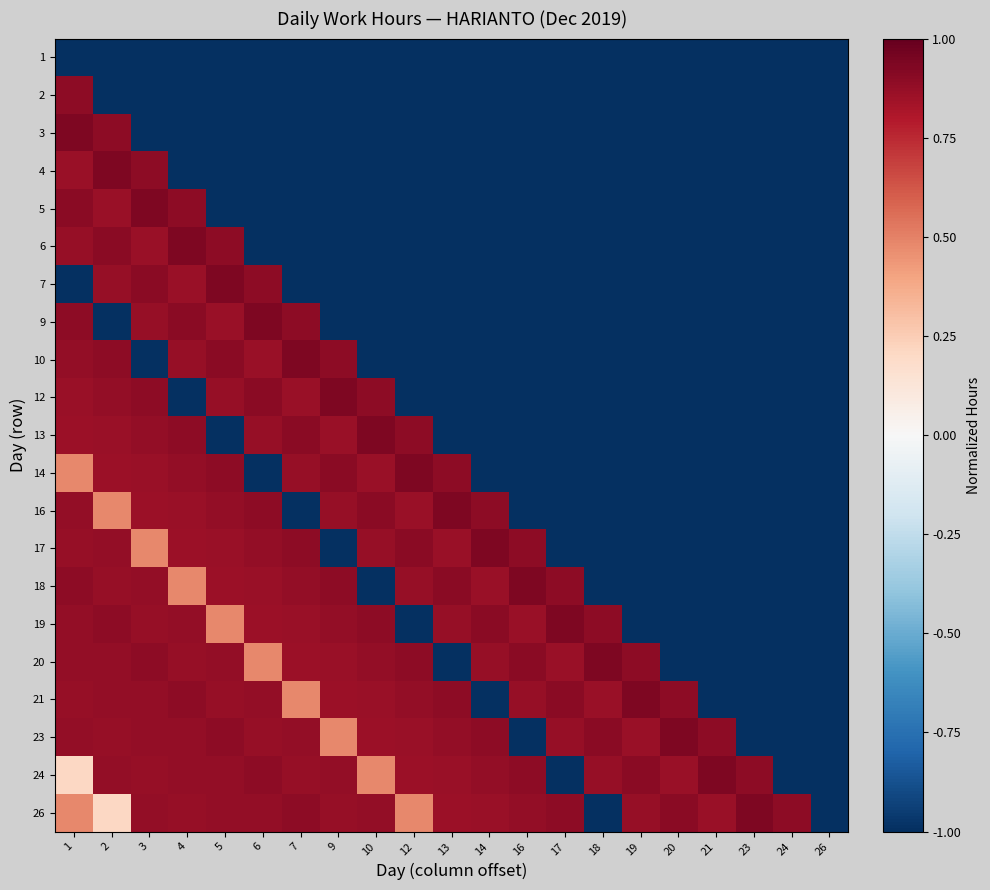

Reading left to right, what are all the values shown in this chart?

1: 1=-1.0	2=-1.0	3=-1.0	4=-1.0	5=-1.0	6=-1.0	7=-1.0	9=-1.0	10=-1.0	12=-1.0	13=-1.0	14=-1.0	16=-1.0	17=-1.0	18=-1.0	19=-1.0	20=-1.0	21=-1.0	23=-1.0	24=-1.0	26=-1.0
2: 1=0.9	2=-1.0	3=-1.0	4=-1.0	5=-1.0	6=-1.0	7=-1.0	9=-1.0	10=-1.0	12=-1.0	13=-1.0	14=-1.0	16=-1.0	17=-1.0	18=-1.0	19=-1.0	20=-1.0	21=-1.0	23=-1.0	24=-1.0	26=-1.0
3: 1=0.9	2=0.9	3=-1.0	4=-1.0	5=-1.0	6=-1.0	7=-1.0	9=-1.0	10=-1.0	12=-1.0	13=-1.0	14=-1.0	16=-1.0	17=-1.0	18=-1.0	19=-1.0	20=-1.0	21=-1.0	23=-1.0	24=-1.0	26=-1.0
4: 1=0.9	2=0.9	3=0.9	4=-1.0	5=-1.0	6=-1.0	7=-1.0	9=-1.0	10=-1.0	12=-1.0	13=-1.0	14=-1.0	16=-1.0	17=-1.0	18=-1.0	19=-1.0	20=-1.0	21=-1.0	23=-1.0	24=-1.0	26=-1.0
5: 1=0.9	2=0.9	3=0.9	4=0.9	5=-1.0	6=-1.0	7=-1.0	9=-1.0	10=-1.0	12=-1.0	13=-1.0	14=-1.0	16=-1.0	17=-1.0	18=-1.0	19=-1.0	20=-1.0	21=-1.0	23=-1.0	24=-1.0	26=-1.0
6: 1=0.9	2=0.9	3=0.9	4=0.9	5=0.9	6=-1.0	7=-1.0	9=-1.0	10=-1.0	12=-1.0	13=-1.0	14=-1.0	16=-1.0	17=-1.0	18=-1.0	19=-1.0	20=-1.0	21=-1.0	23=-1.0	24=-1.0	26=-1.0
7: 1=-1.0	2=0.9	3=0.9	4=0.9	5=0.9	6=0.9	7=-1.0	9=-1.0	10=-1.0	12=-1.0	13=-1.0	14=-1.0	16=-1.0	17=-1.0	18=-1.0	19=-1.0	20=-1.0	21=-1.0	23=-1.0	24=-1.0	26=-1.0
9: 1=0.9	2=-1.0	3=0.9	4=0.9	5=0.9	6=0.9	7=0.9	9=-1.0	10=-1.0	12=-1.0	13=-1.0	14=-1.0	16=-1.0	17=-1.0	18=-1.0	19=-1.0	20=-1.0	21=-1.0	23=-1.0	24=-1.0	26=-1.0
10: 1=0.9	2=0.9	3=-1.0	4=0.9	5=0.9	6=0.9	7=0.9	9=0.9	10=-1.0	12=-1.0	13=-1.0	14=-1.0	16=-1.0	17=-1.0	18=-1.0	19=-1.0	20=-1.0	21=-1.0	23=-1.0	24=-1.0	26=-1.0
12: 1=0.9	2=0.9	3=0.9	4=-1.0	5=0.9	6=0.9	7=0.9	9=0.9	10=0.9	12=-1.0	13=-1.0	14=-1.0	16=-1.0	17=-1.0	18=-1.0	19=-1.0	20=-1.0	21=-1.0	23=-1.0	24=-1.0	26=-1.0
13: 1=0.9	2=0.9	3=0.9	4=0.9	5=-1.0	6=0.9	7=0.9	9=0.9	10=0.9	12=0.9	13=-1.0	14=-1.0	16=-1.0	17=-1.0	18=-1.0	19=-1.0	20=-1.0	21=-1.0	23=-1.0	24=-1.0	26=-1.0
14: 1=0.5	2=0.9	3=0.9	4=0.9	5=0.9	6=-1.0	7=0.9	9=0.9	10=0.9	12=0.9	13=0.9	14=-1.0	16=-1.0	17=-1.0	18=-1.0	19=-1.0	20=-1.0	21=-1.0	23=-1.0	24=-1.0	26=-1.0
16: 1=0.9	2=0.5	3=0.9	4=0.9	5=0.9	6=0.9	7=-1.0	9=0.9	10=0.9	12=0.9	13=0.9	14=0.9	16=-1.0	17=-1.0	18=-1.0	19=-1.0	20=-1.0	21=-1.0	23=-1.0	24=-1.0	26=-1.0
17: 1=0.9	2=0.9	3=0.5	4=0.9	5=0.9	6=0.9	7=0.9	9=-1.0	10=0.9	12=0.9	13=0.9	14=0.9	16=0.9	17=-1.0	18=-1.0	19=-1.0	20=-1.0	21=-1.0	23=-1.0	24=-1.0	26=-1.0
18: 1=0.9	2=0.9	3=0.9	4=0.5	5=0.9	6=0.9	7=0.9	9=0.9	10=-1.0	12=0.9	13=0.9	14=0.9	16=0.9	17=0.9	18=-1.0	19=-1.0	20=-1.0	21=-1.0	23=-1.0	24=-1.0	26=-1.0
19: 1=0.9	2=0.9	3=0.9	4=0.9	5=0.5	6=0.9	7=0.9	9=0.9	10=0.9	12=-1.0	13=0.9	14=0.9	16=0.9	17=0.9	18=0.9	19=-1.0	20=-1.0	21=-1.0	23=-1.0	24=-1.0	26=-1.0
20: 1=0.9	2=0.9	3=0.9	4=0.9	5=0.9	6=0.5	7=0.9	9=0.9	10=0.9	12=0.9	13=-1.0	14=0.9	16=0.9	17=0.9	18=0.9	19=0.9	20=-1.0	21=-1.0	23=-1.0	24=-1.0	26=-1.0
21: 1=0.9	2=0.9	3=0.9	4=0.9	5=0.9	6=0.9	7=0.5	9=0.9	10=0.9	12=0.9	13=0.9	14=-1.0	16=0.9	17=0.9	18=0.9	19=0.9	20=0.9	21=-1.0	23=-1.0	24=-1.0	26=-1.0
23: 1=0.9	2=0.9	3=0.9	4=0.9	5=0.9	6=0.9	7=0.9	9=0.5	10=0.9	12=0.9	13=0.9	14=0.9	16=-1.0	17=0.9	18=0.9	19=0.9	20=0.9	21=0.9	23=-1.0	24=-1.0	26=-1.0
24: 1=0.2	2=0.9	3=0.9	4=0.9	5=0.9	6=0.9	7=0.9	9=0.9	10=0.5	12=0.9	13=0.9	14=0.9	16=0.9	17=-1.0	18=0.9	19=0.9	20=0.9	21=0.9	23=0.9	24=-1.0	26=-1.0
26: 1=0.5	2=0.2	3=0.9	4=0.9	5=0.9	6=0.9	7=0.9	9=0.9	10=0.9	12=0.5	13=0.9	14=0.9	16=0.9	17=0.9	18=-1.0	19=0.9	20=0.9	21=0.9	23=0.9	24=0.9	26=-1.0